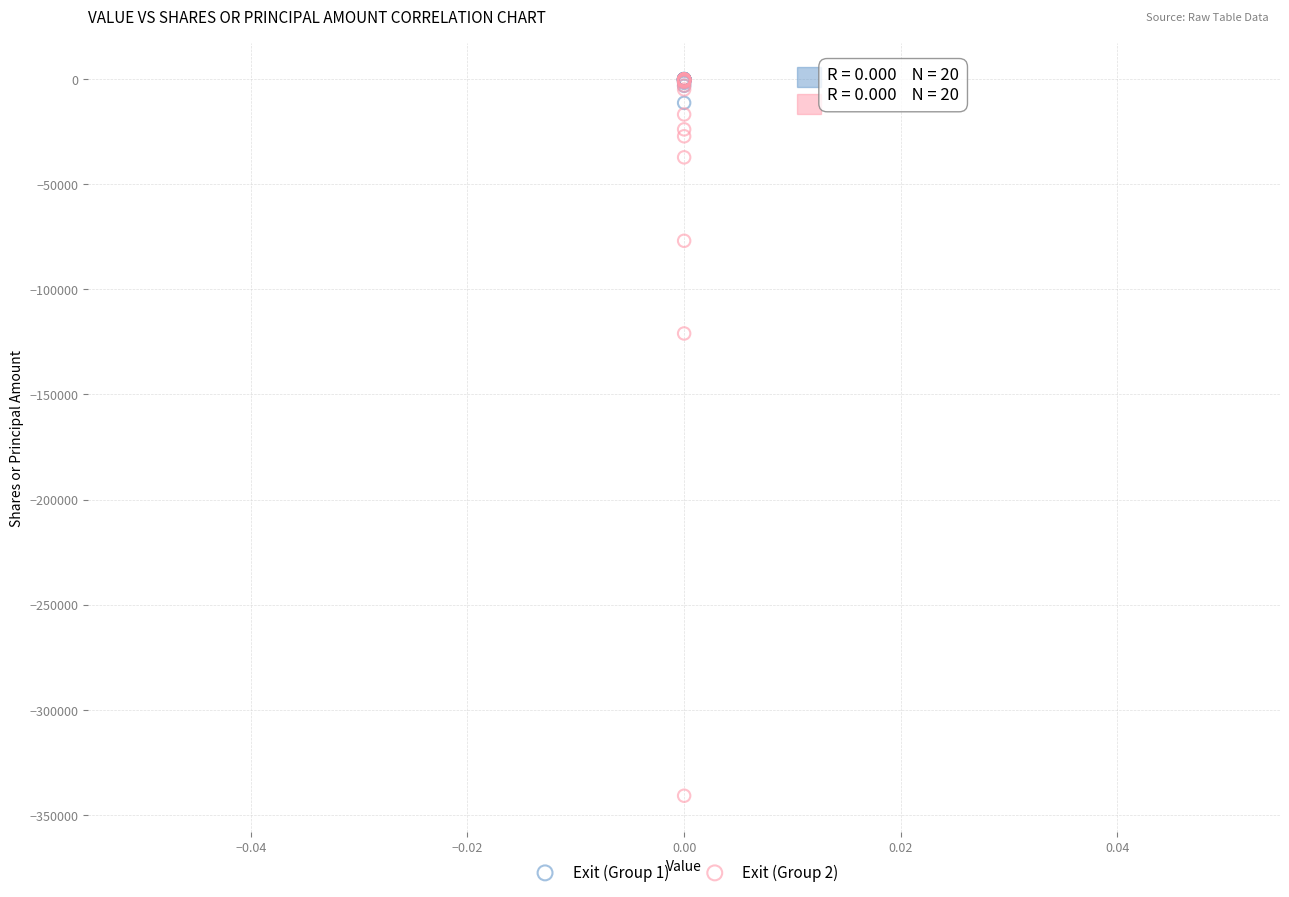

What are all the series names shown in the legend?

Exit (Group 1), Exit (Group 2)